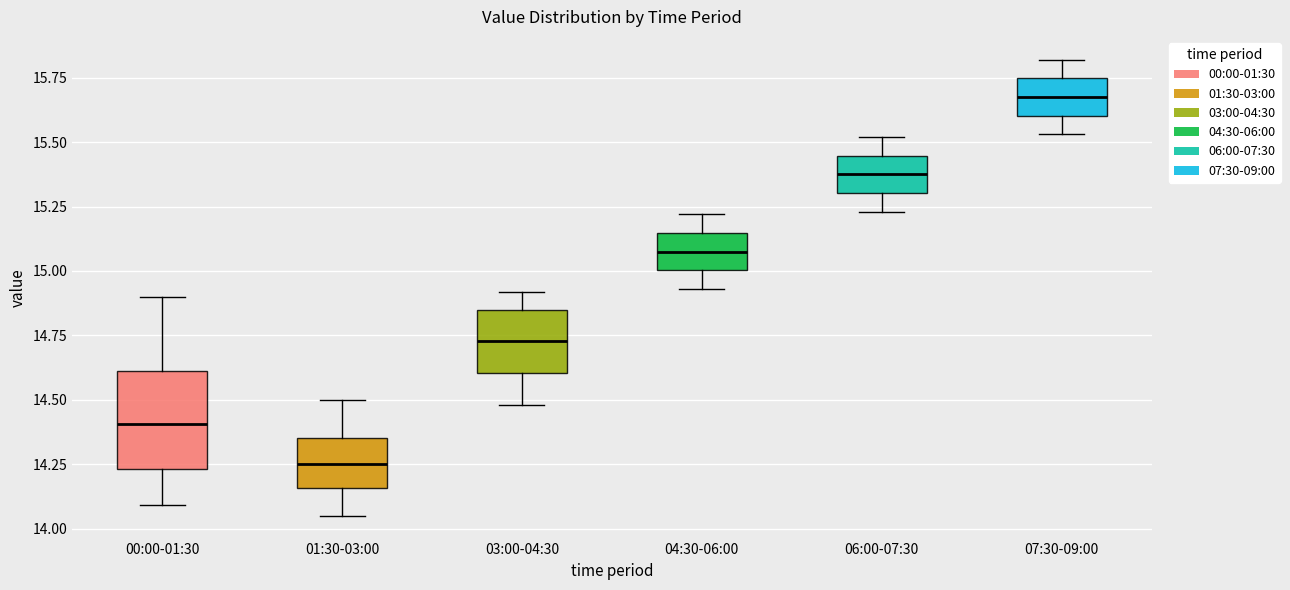

Where does the median line of the box for 07:30-09:00 sit on the y-axis? The values are not printed on the chart, so give them approximately, as read against the axis.

15.70